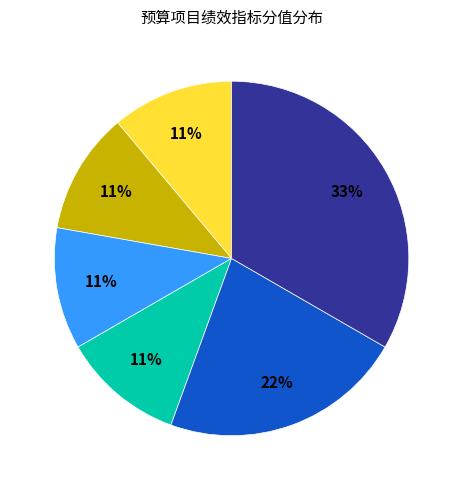

To the nearest percent, what is the difference between the largest and smallest slice percentages?

22%